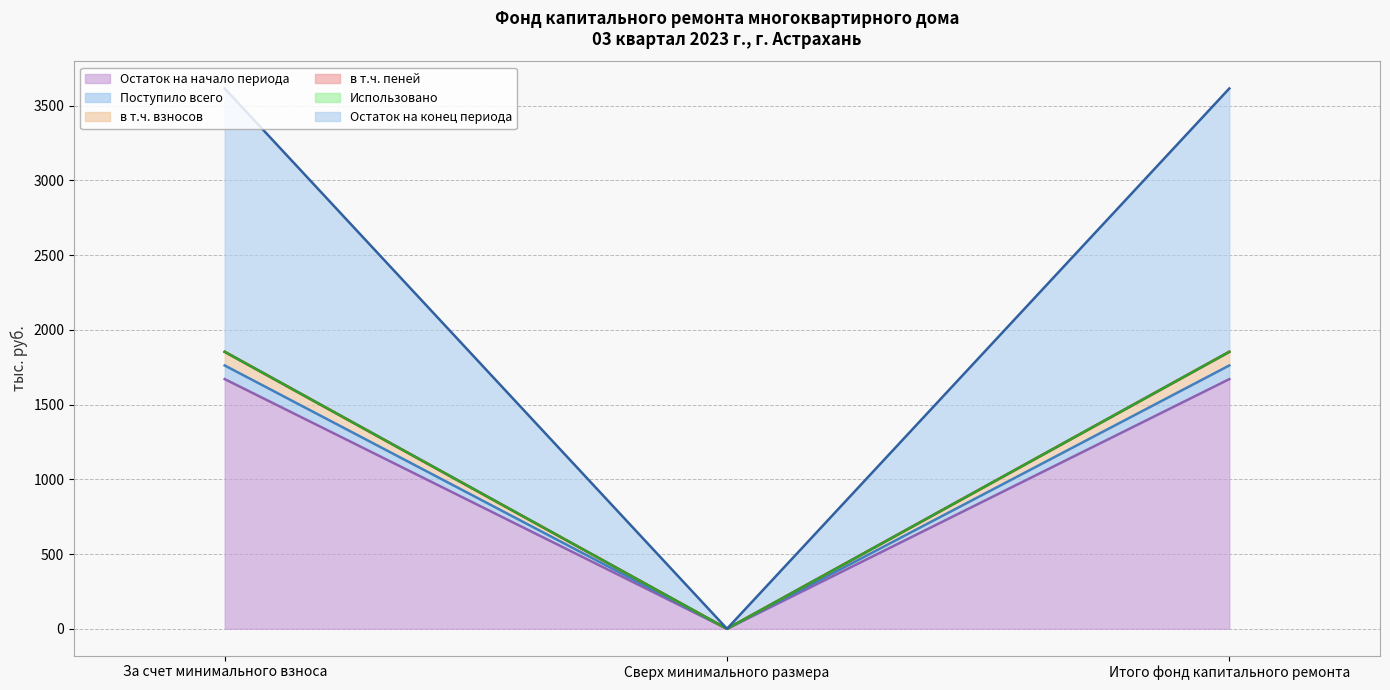

The value of Остаток на начало периода at Сверх минимального размера is 0.0. True or false?

True